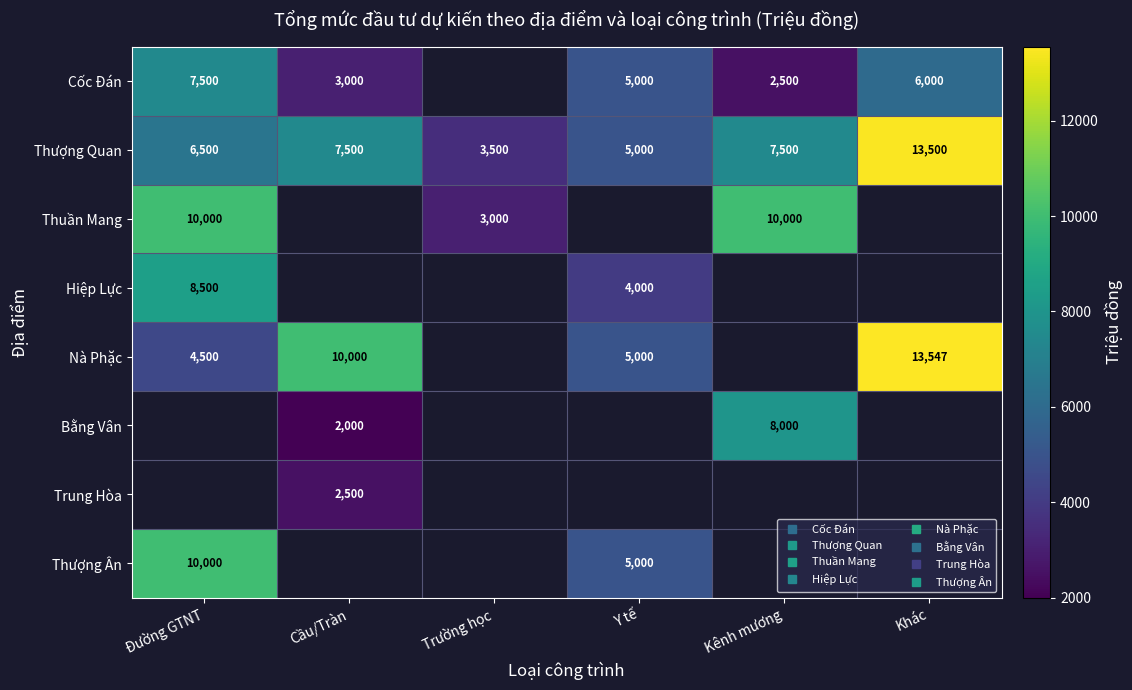

At which label does Nà Phặc first exceed 5000?

Cầu/Tràn